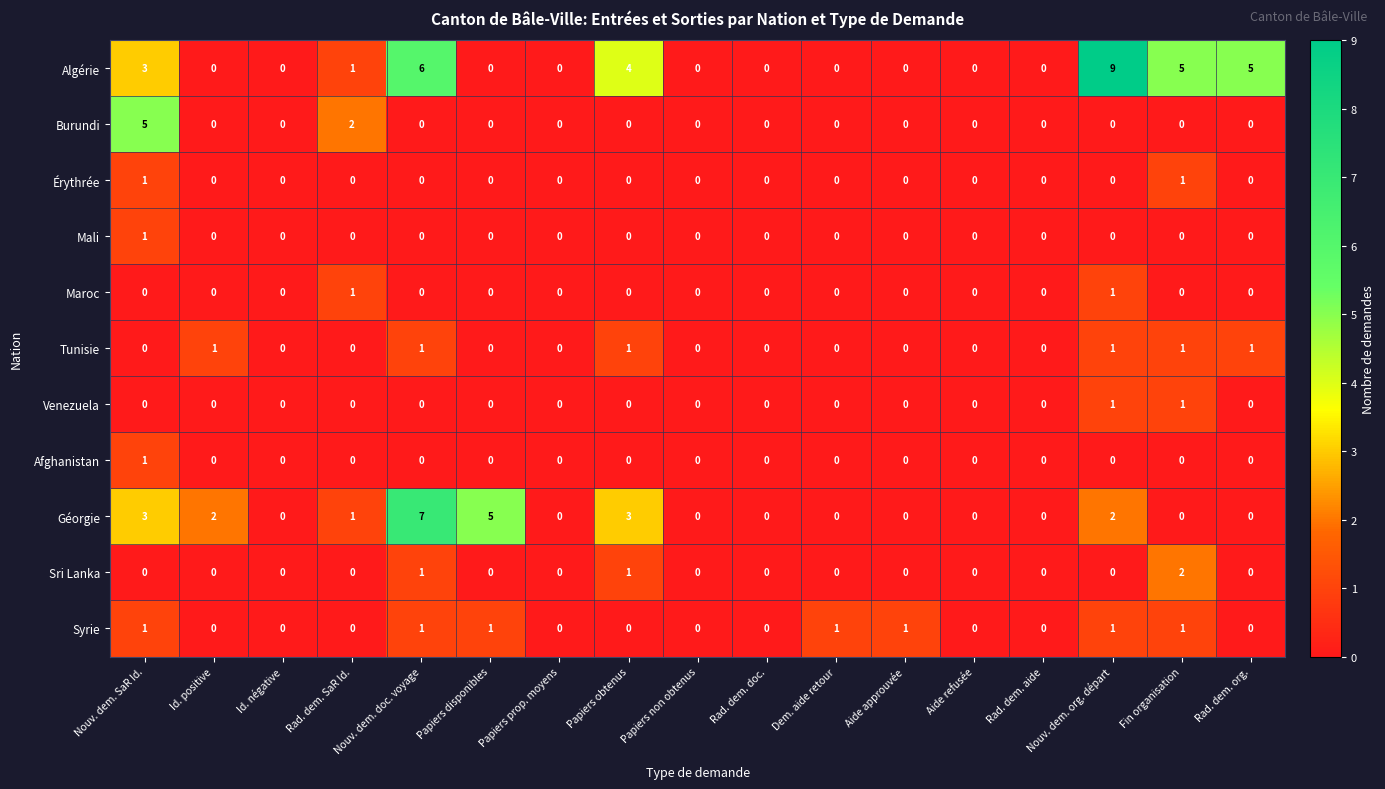

What is the greatest value displayed?

9